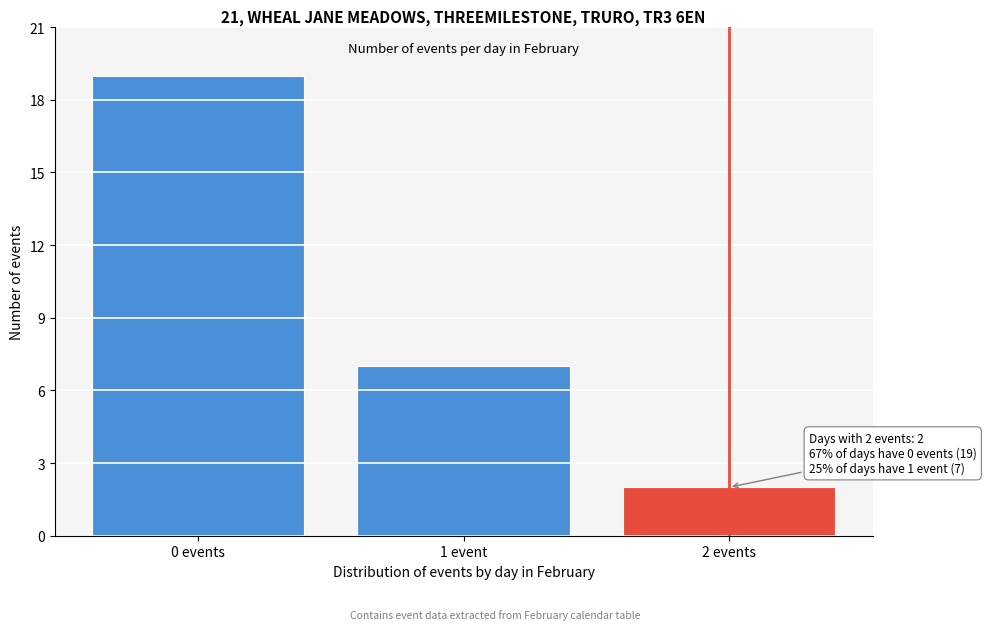

Reading left to right, list all the values displayed in this chart.

0 events=19	1 event=7	2 events=2